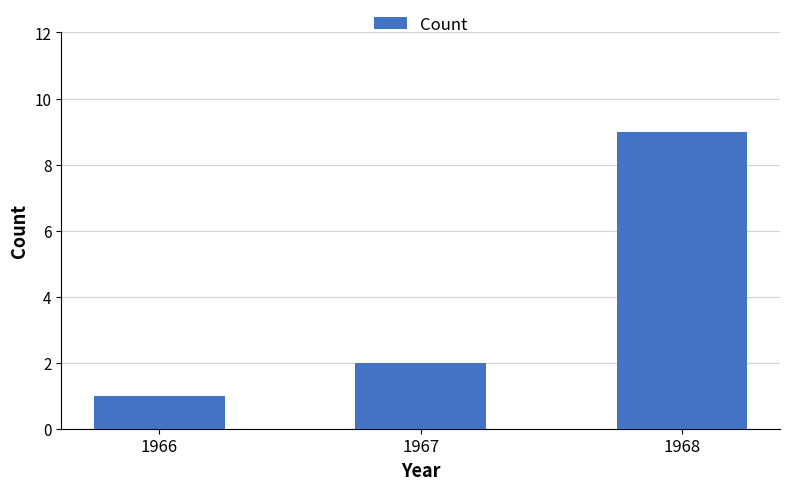

List the labels in order of value, largest first.

1968, 1967, 1966